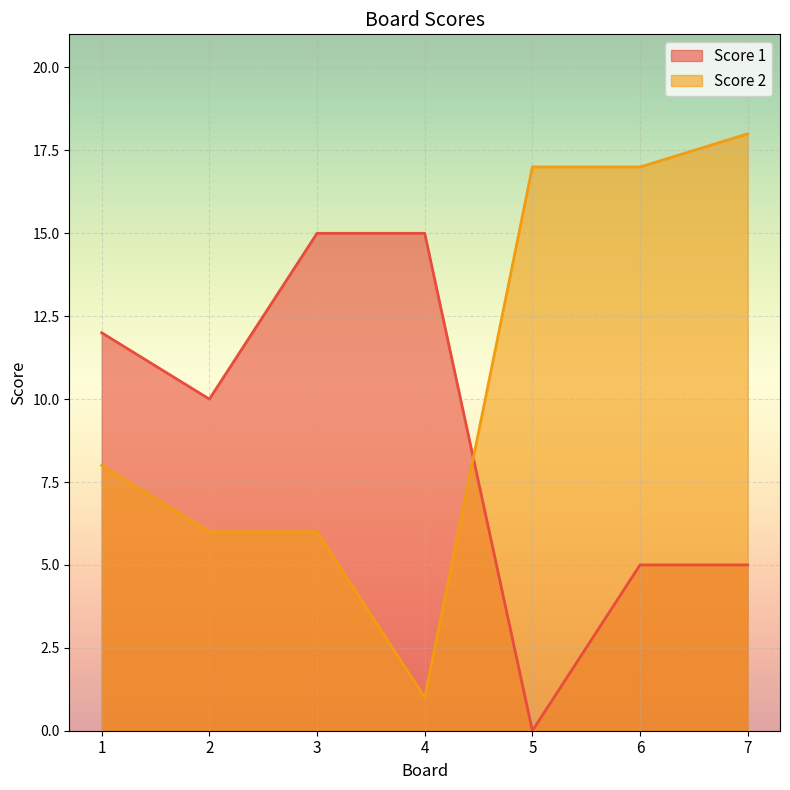

Between 5 and 3, which is larger?

3